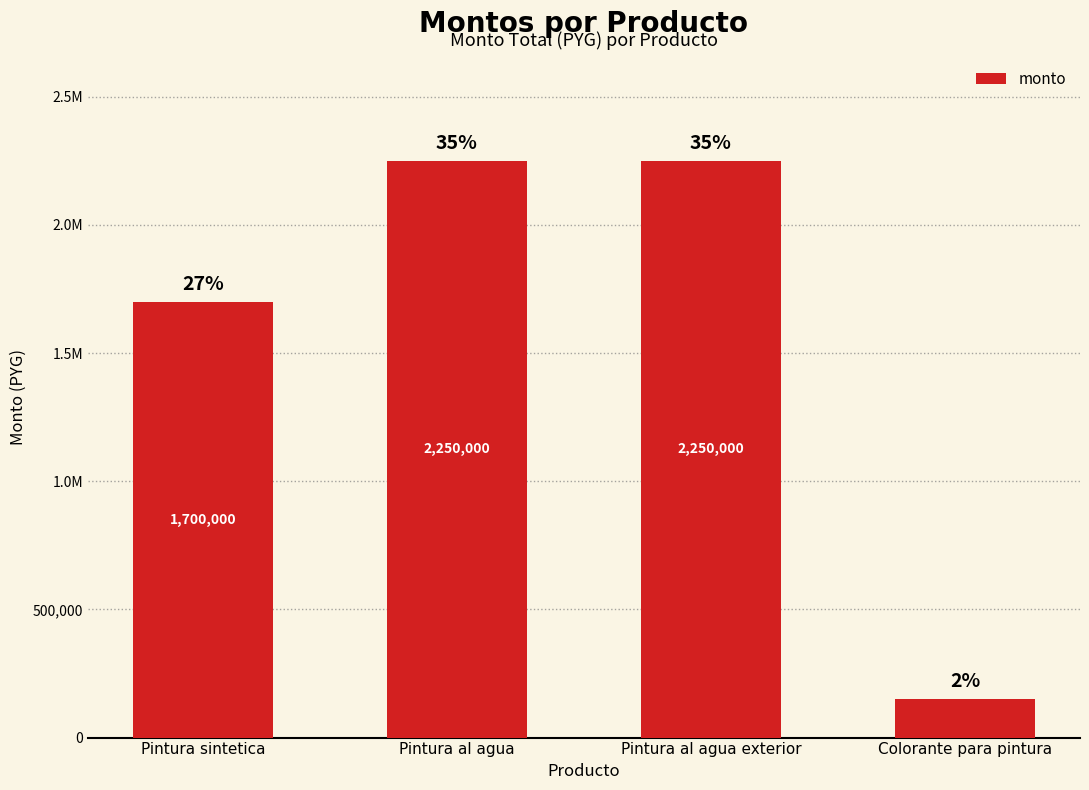

Are the bars horizontal?

No